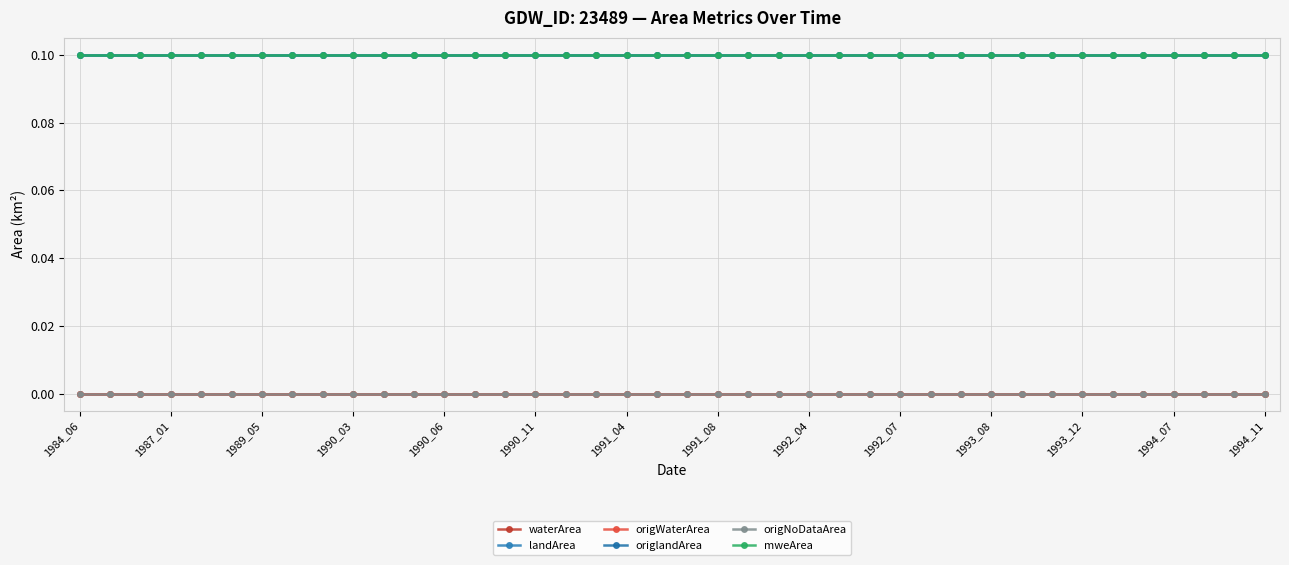

Rank the series by their maximum value, from lowest to highest.

waterArea, origWaterArea, origNoDataArea, landArea, origlandArea, mweArea